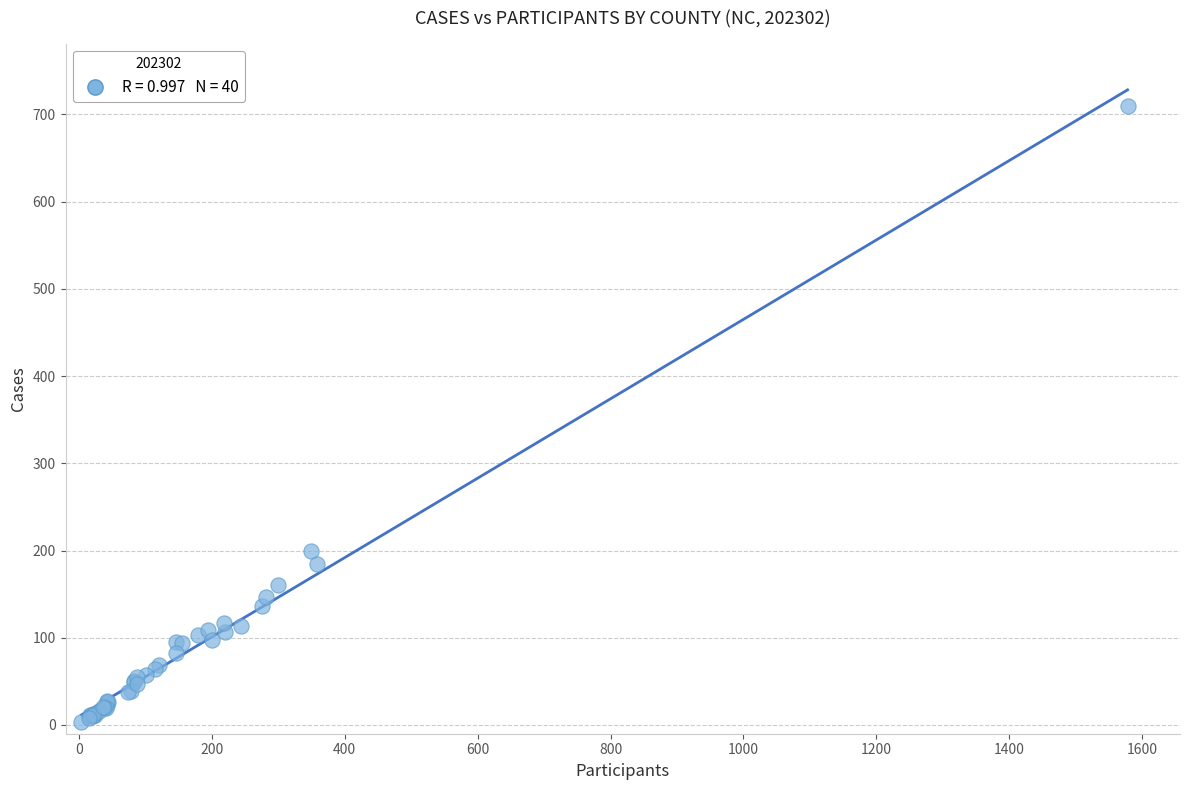

What Y value in the scatter plot is closest to 356?

199